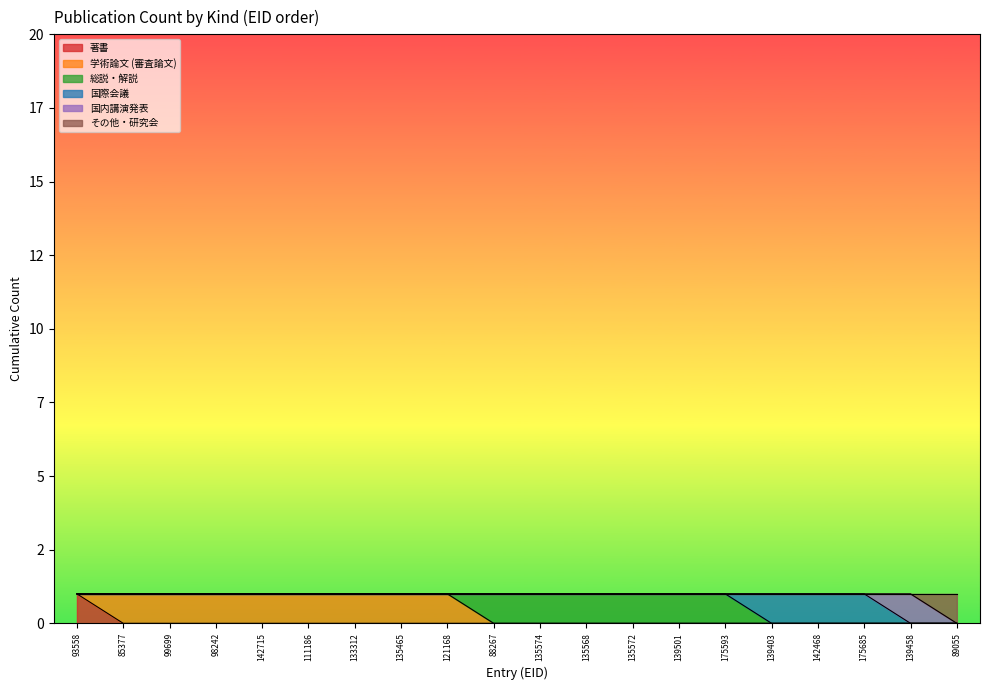

True or false: 著書 and 国内講演発表 intersect in this chart.

False